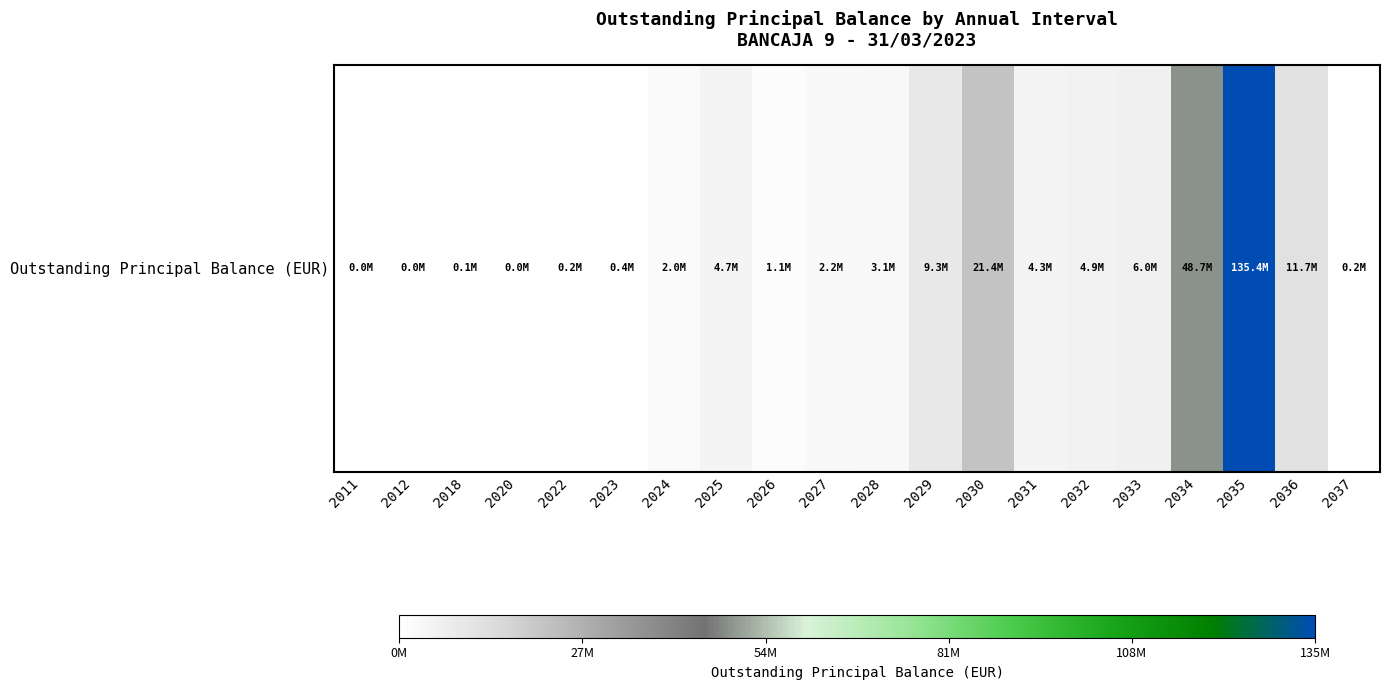

Where is the data nearest to the value 67713710?

2034